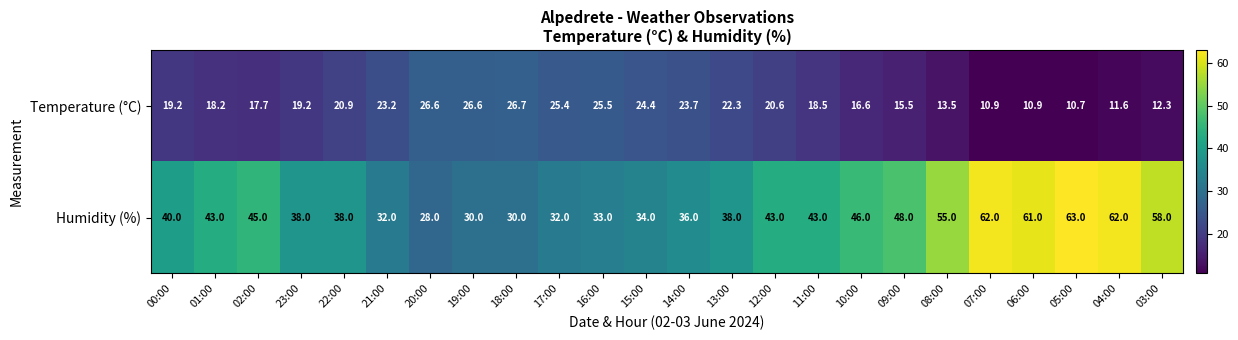

At which category is the sum across all series the highest?

05:00